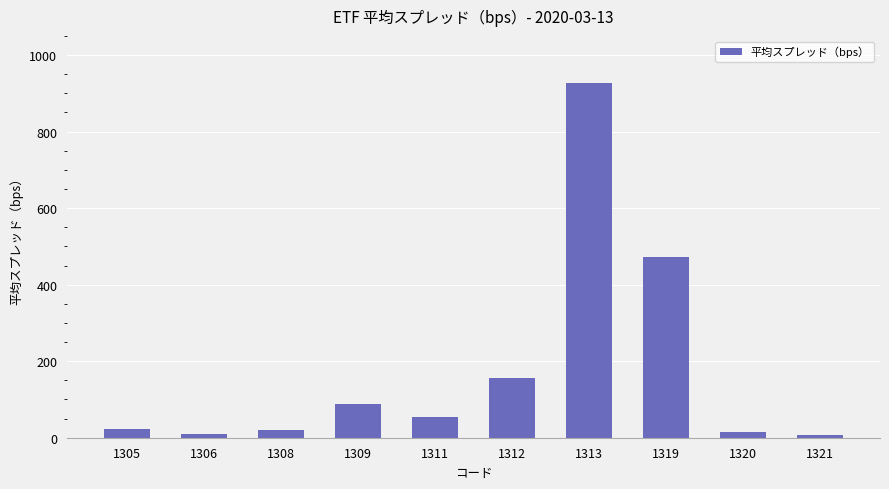

What is the approximate value at 1308?

21.1